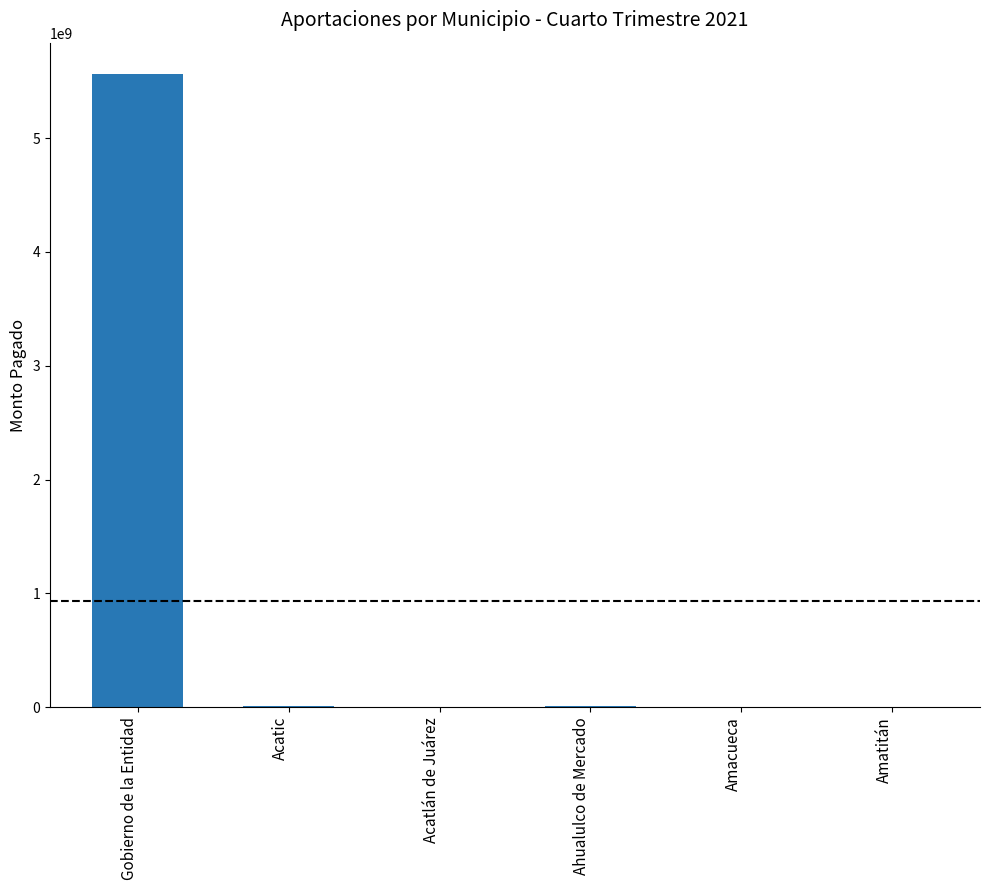

What is the sum of all values?

5594855345.6